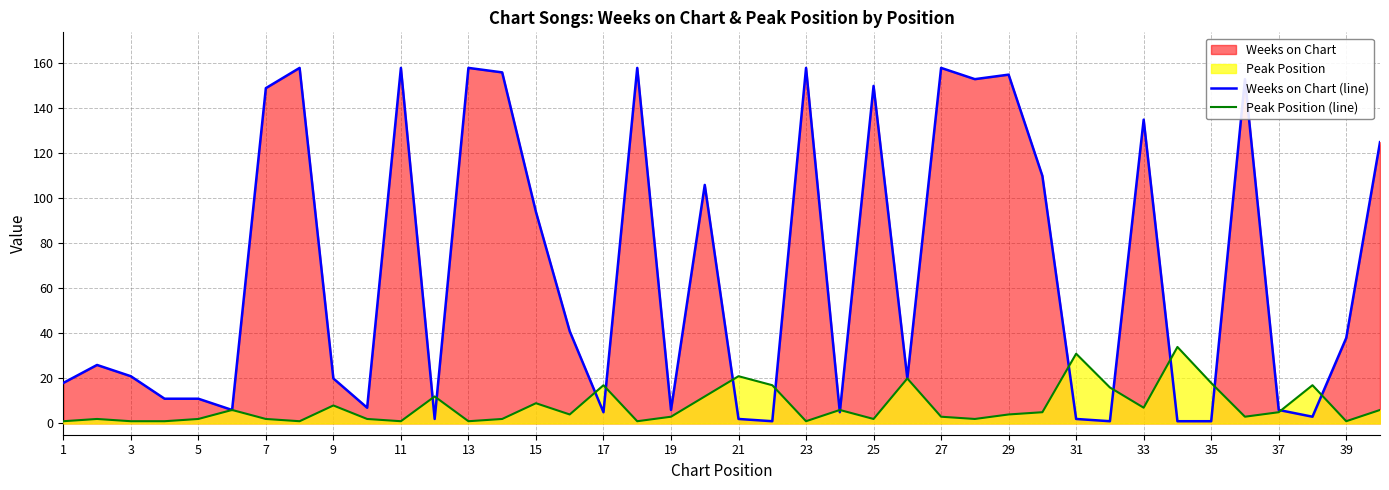

Which series has the largest total across all categories?

Weeks on Chart (line)